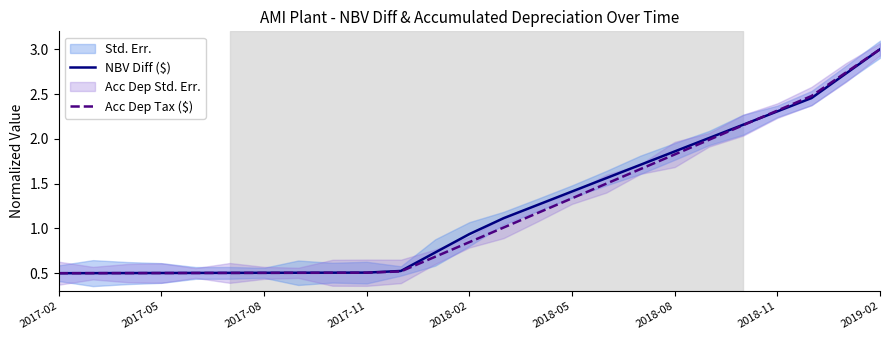

True or false: Acc Dep Tax ($) has more than 1 interior local peaks.

False